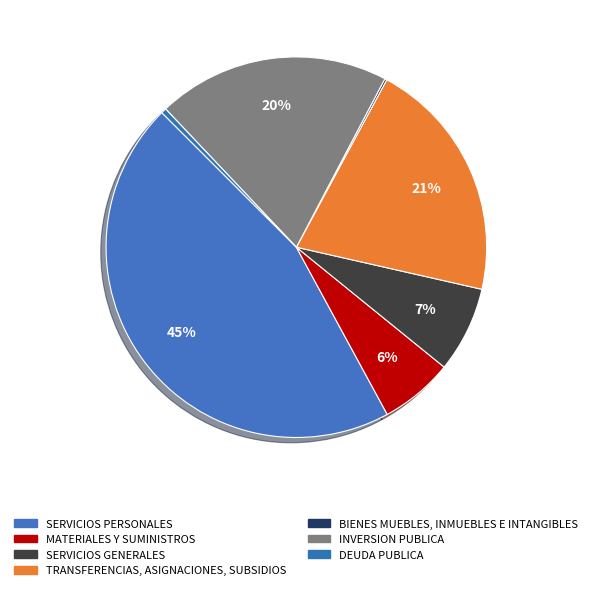

To the nearest percent, what is the average slice percentage?

14%